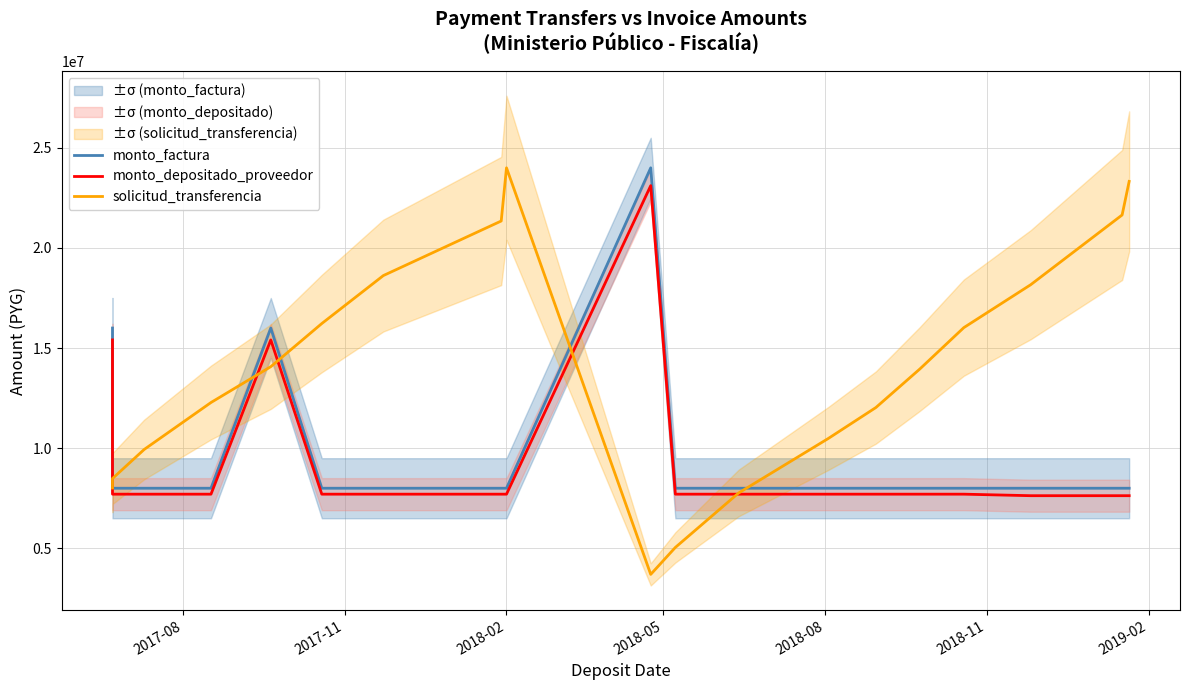

Where is the first local maximum for solicitud_transferencia?

2018-02